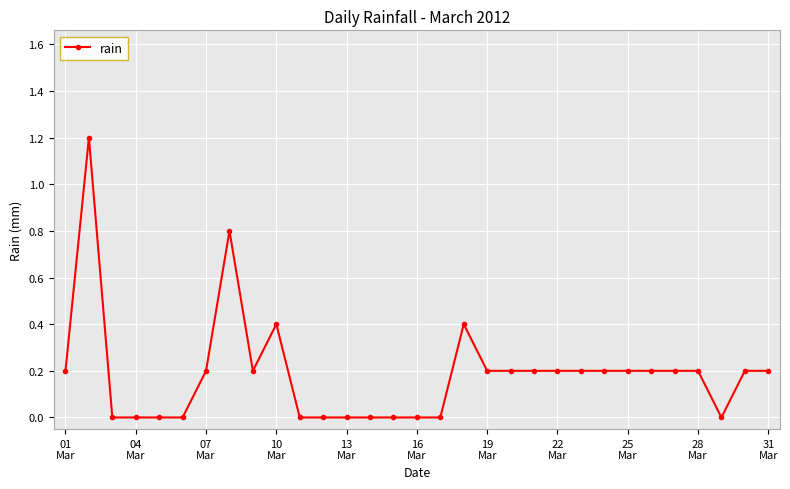

True or false: the data has more than 2 interior local peaks.

True